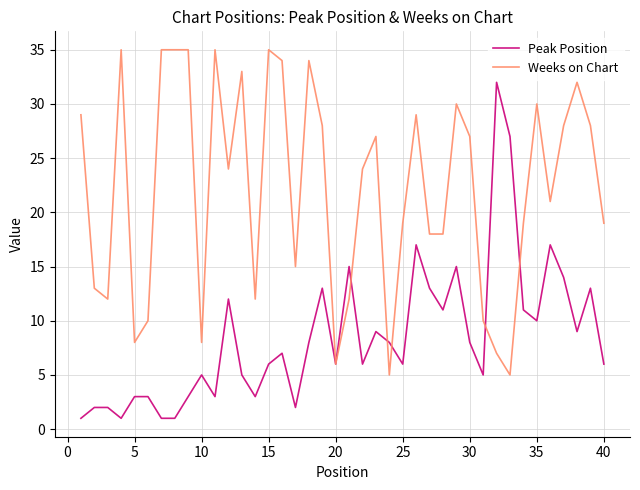

Reading right to left, transcribe all the data shown in this chart.

Peak Position: 6	13	9	14	17	10	11	27	32	5	8	15	11	13	17	6	8	9	6	15	6	13	8	2	7	6	3	5	12	3	5	3	1	1	3	3	1	2	2	1
Weeks on Chart: 19	28	32	28	21	30	19	5	7	10	27	30	18	18	29	19	5	27	24	12	6	28	34	15	34	35	12	33	24	35	8	35	35	35	10	8	35	12	13	29